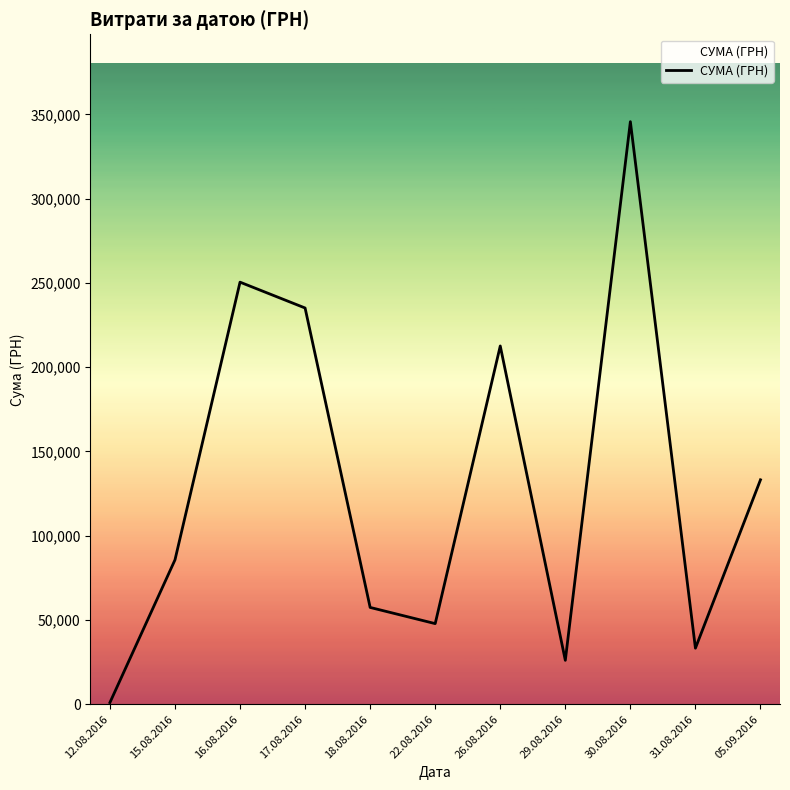

Which label corresponds to the smallest value in the chart?

12.08.2016